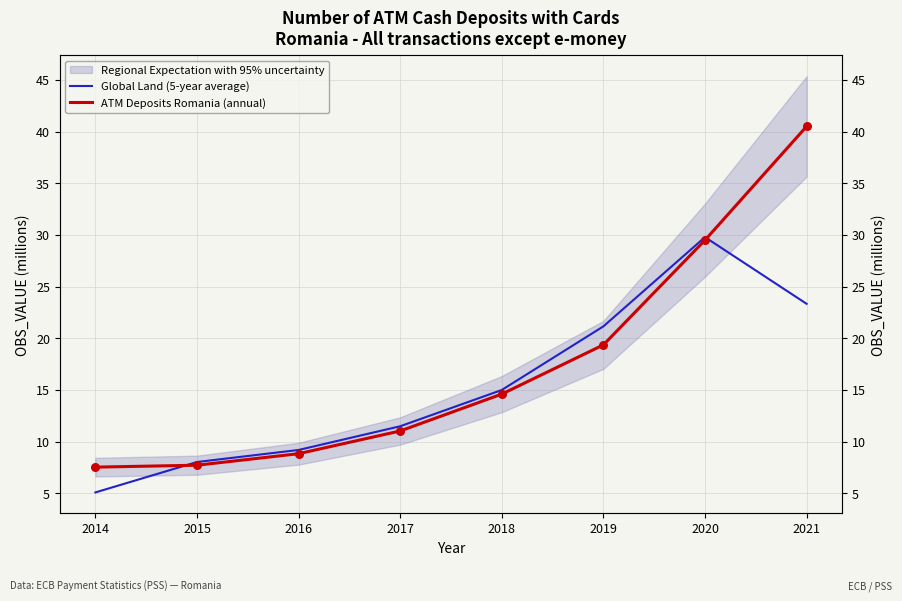

What is the total value across all series at 2015?

15.7